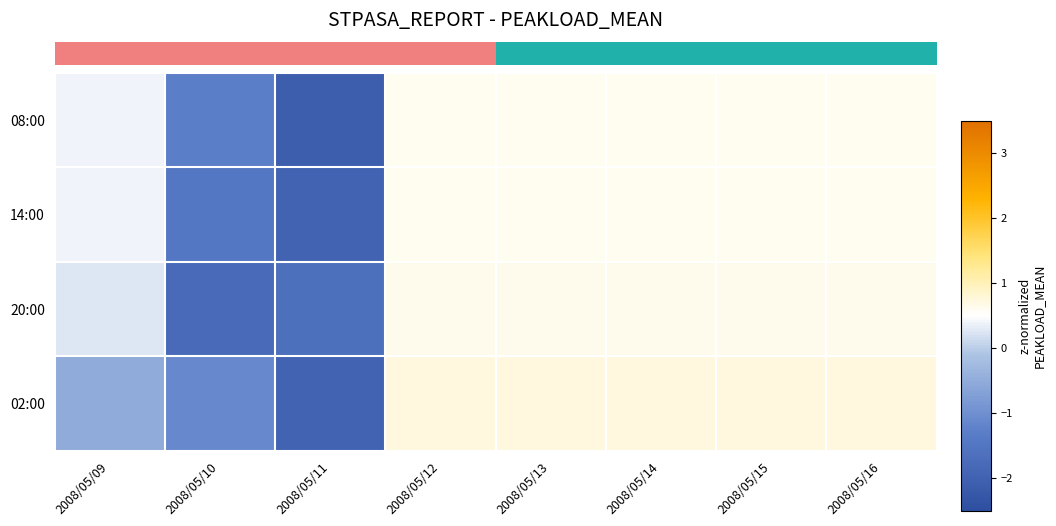

At which category is the sum across all series the highest?

2008/05/12